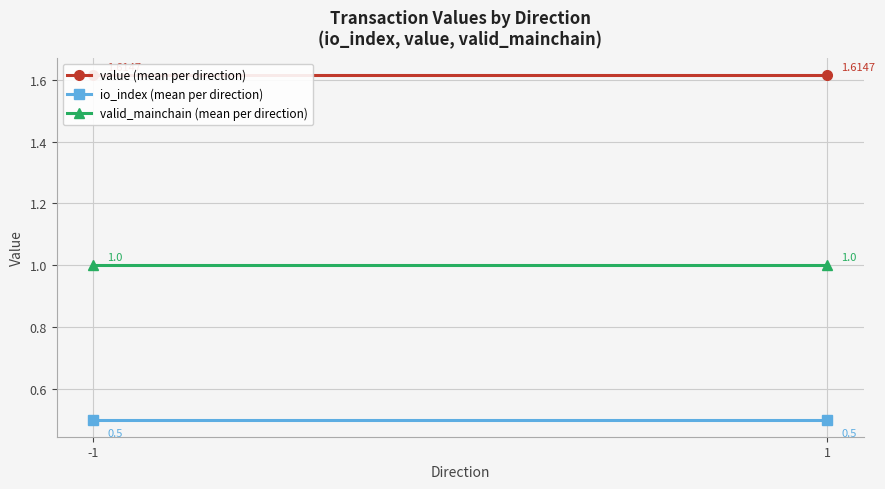

Rank the series at -1 from lowest to highest value.

io_index (mean per direction), valid_mainchain (mean per direction), value (mean per direction)